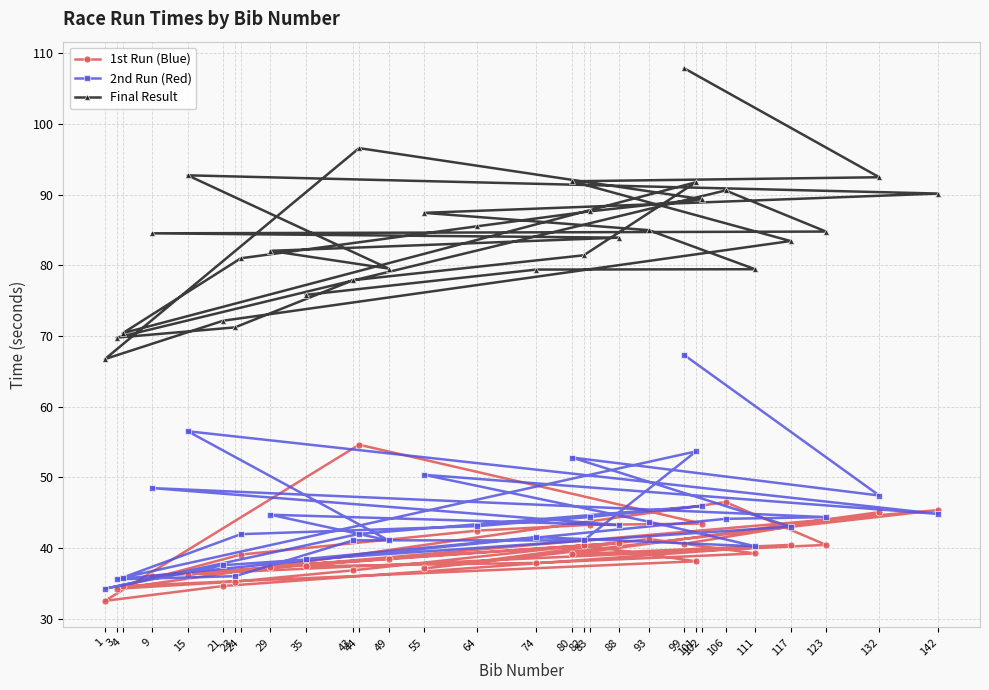

True or false: Final Result and 1st Run (Blue) cross at least once.

False